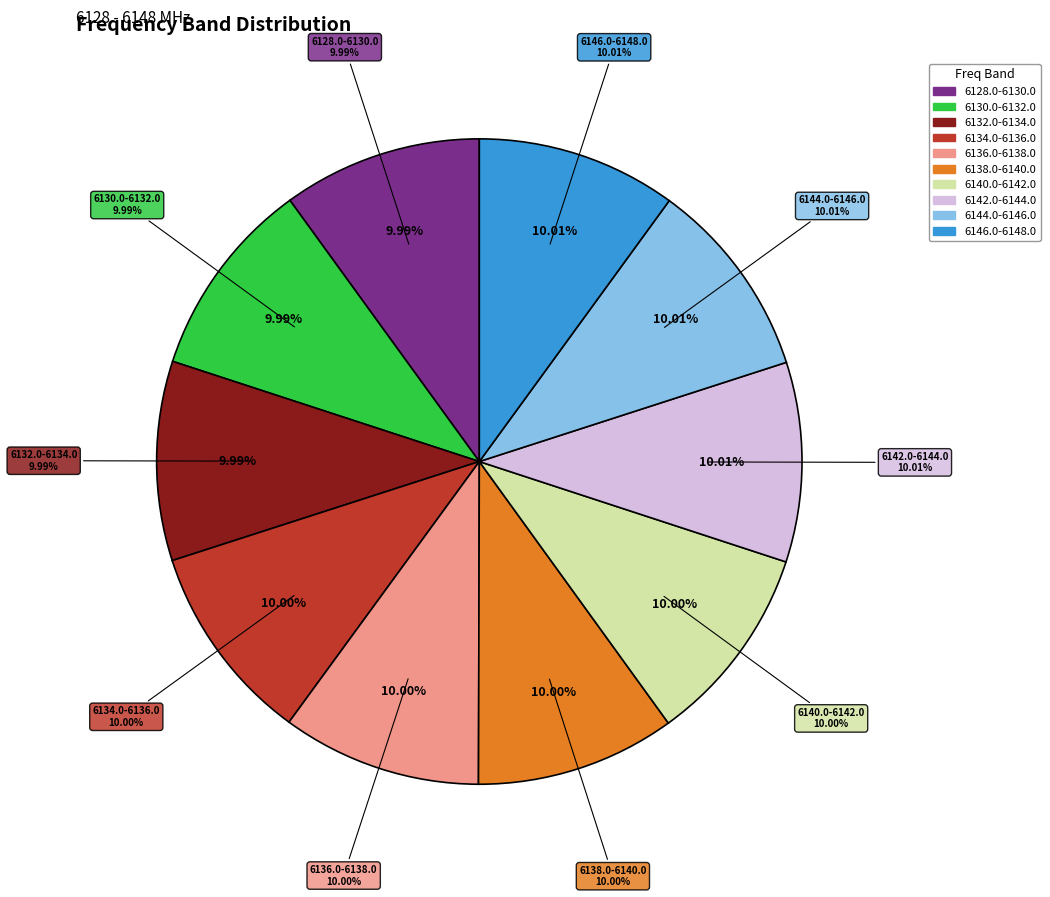

Is it true that 6132.0-6134.0 is 10% of the pie?

True